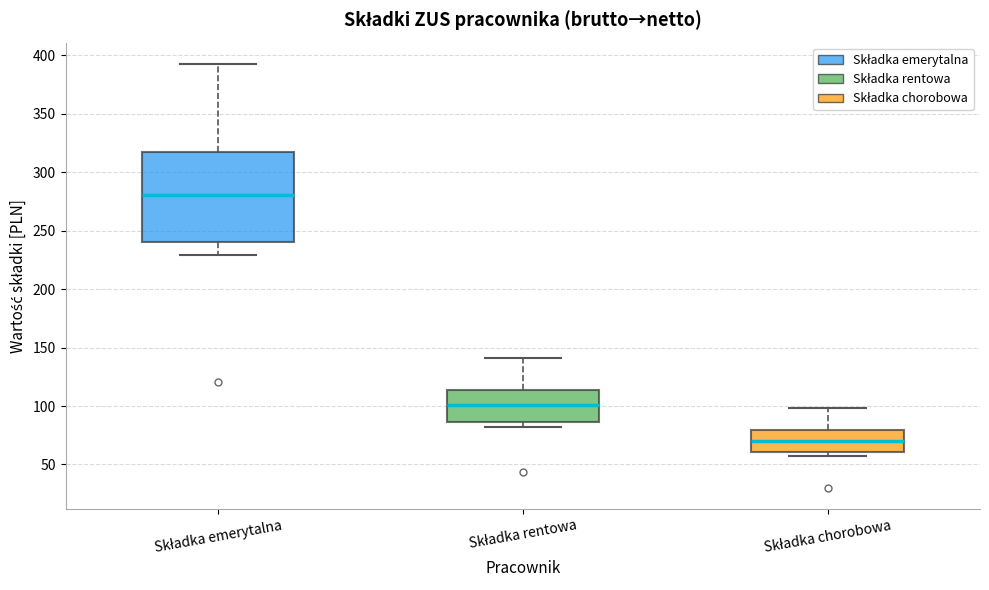

Reading left to right, read every box against the y-axis: the position of its median line, the range the box covers, and the ends of its whiskers. The values are not printed on the chart, so give them approximately, as read against the axis.

Składka emerytalna: median 280, box 240 to 320, whiskers 230 to 395
Składka rentowa: median 100, box 85 to 115, whiskers 80 to 140
Składka chorobowa: median 70, box 60 to 80, whiskers 55 to 100